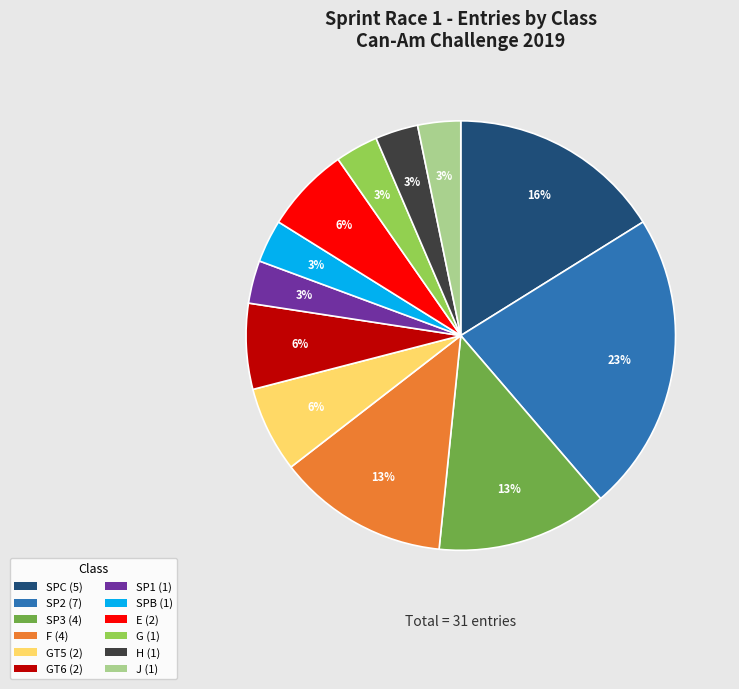

True or false: G (1) accounts for 3% of the total.

True